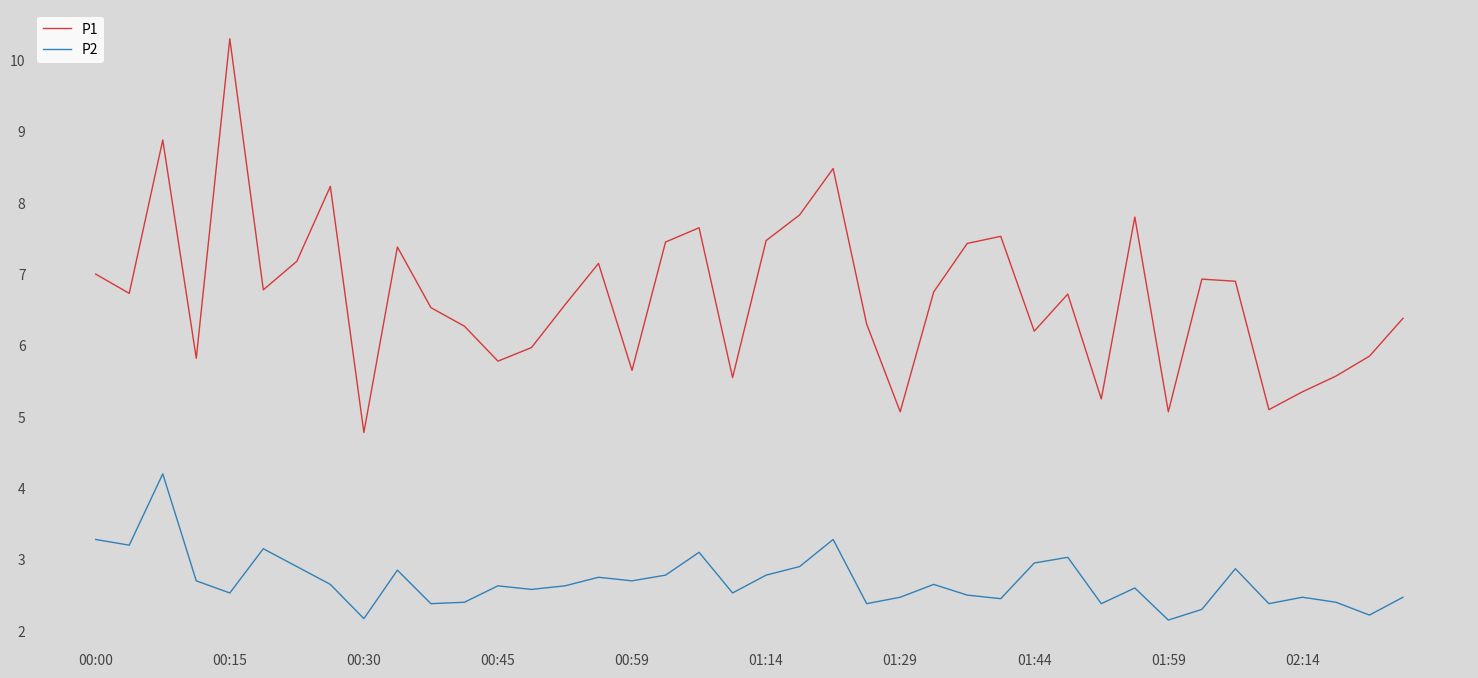

What is the difference between the maximum and minimum values in the P1 series?

5.5